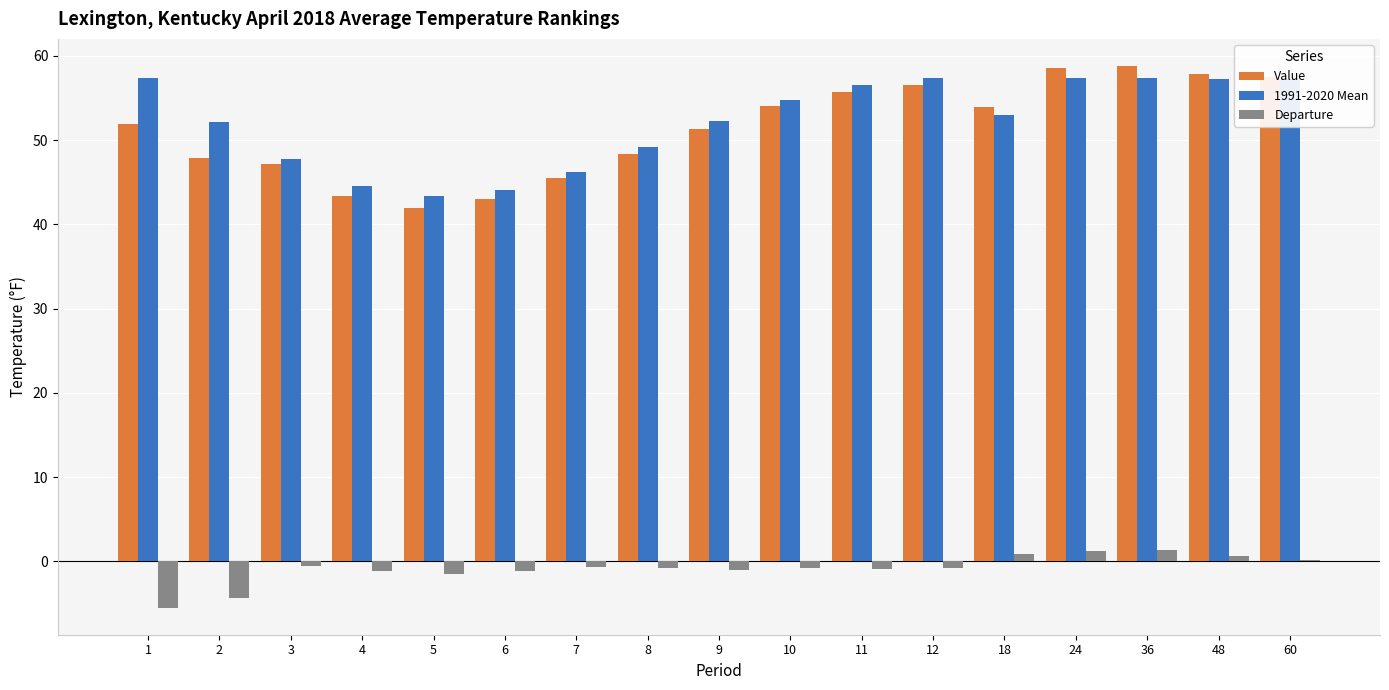

Is it true that Departure equals 1.2 at 24?

True